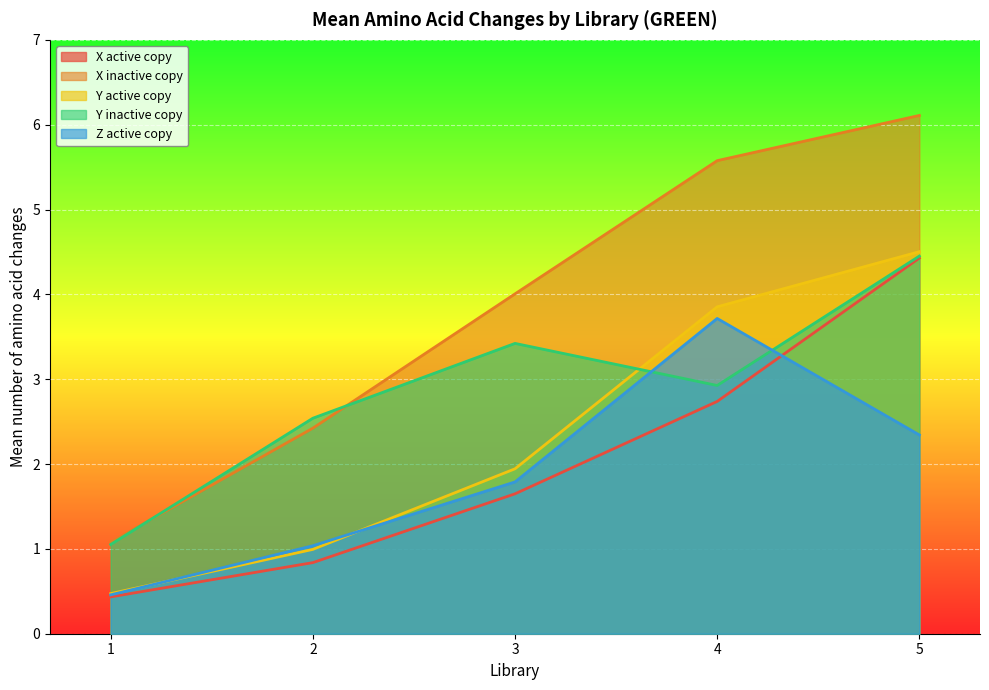

True or false: X inactive copy has more than 0 interior local peaks.

False